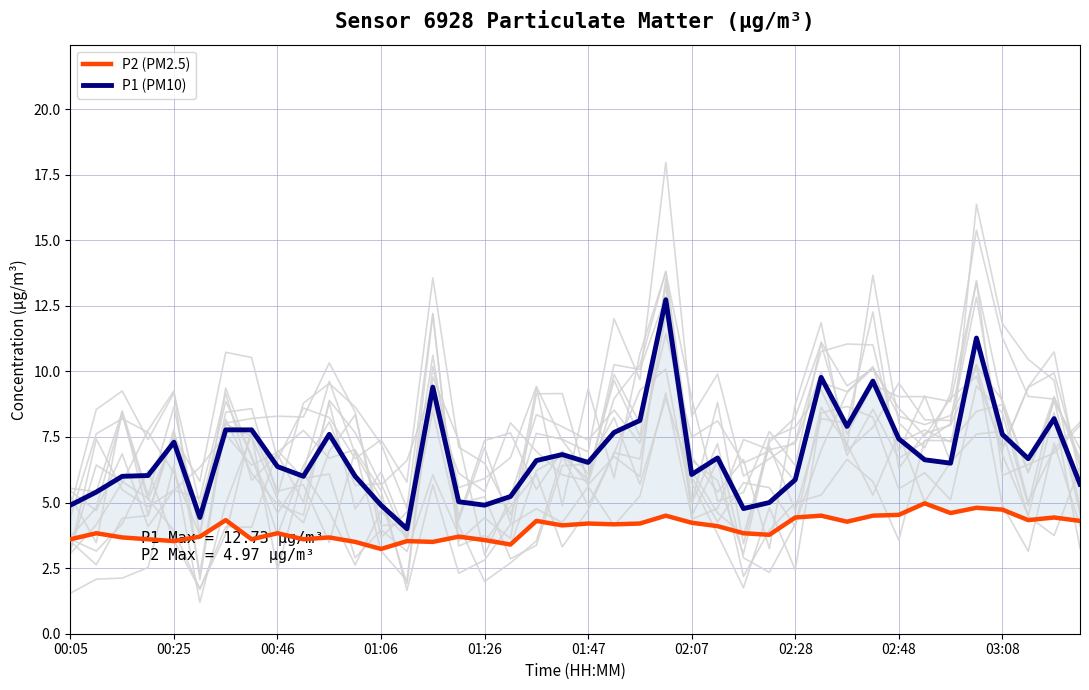

At 02:07, list the series in order from smallest to largest.

P2 (PM2.5), P1 (PM10)